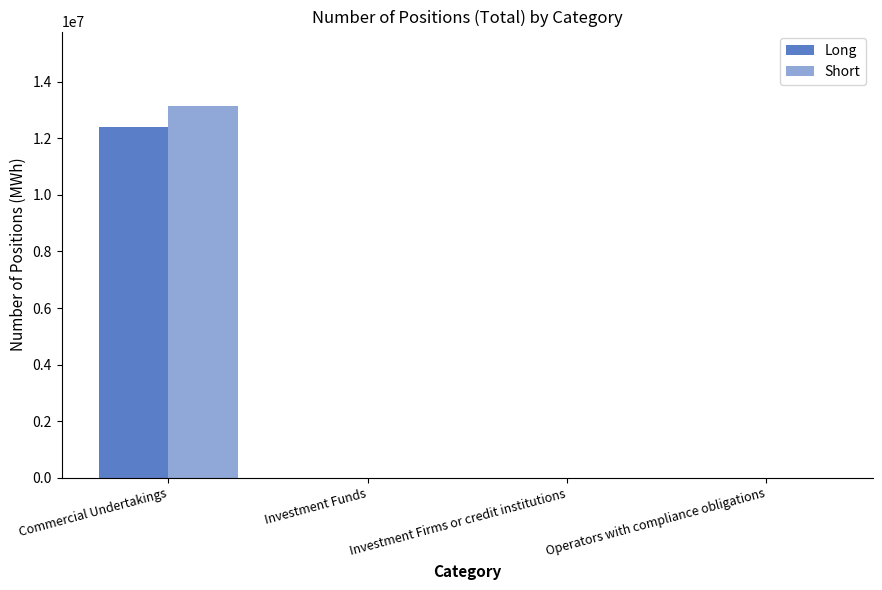

Count the Long values in the range 0 to 12412442.

4